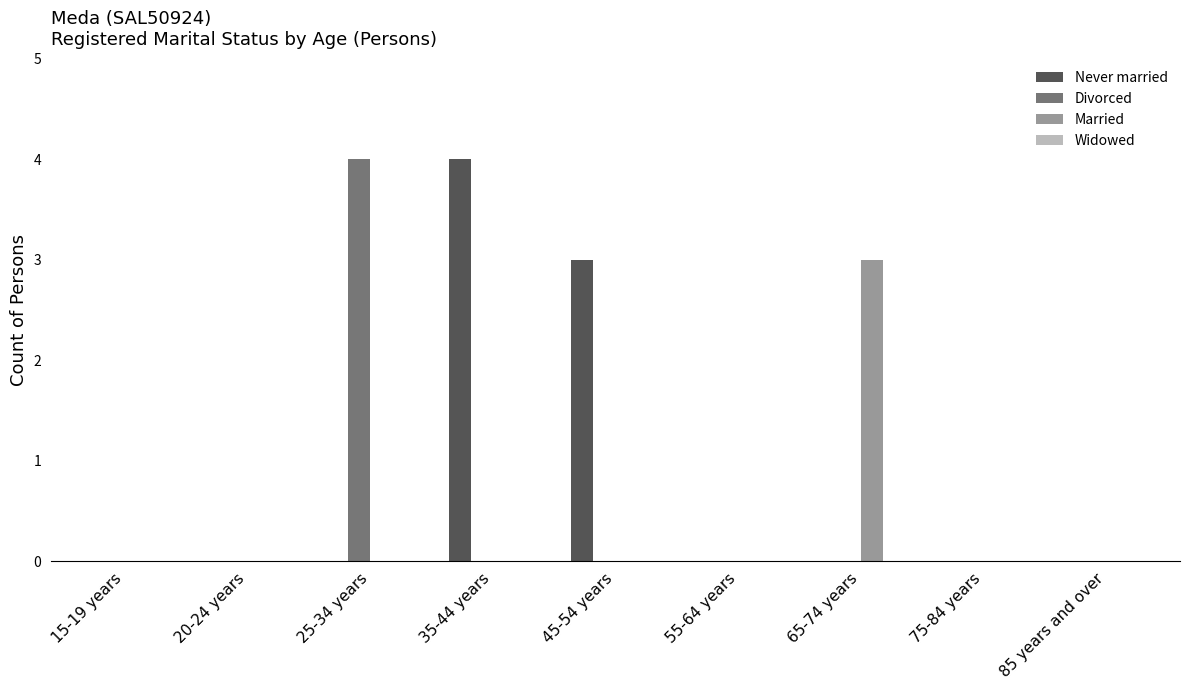

Which series has the largest total across all categories?

Never married